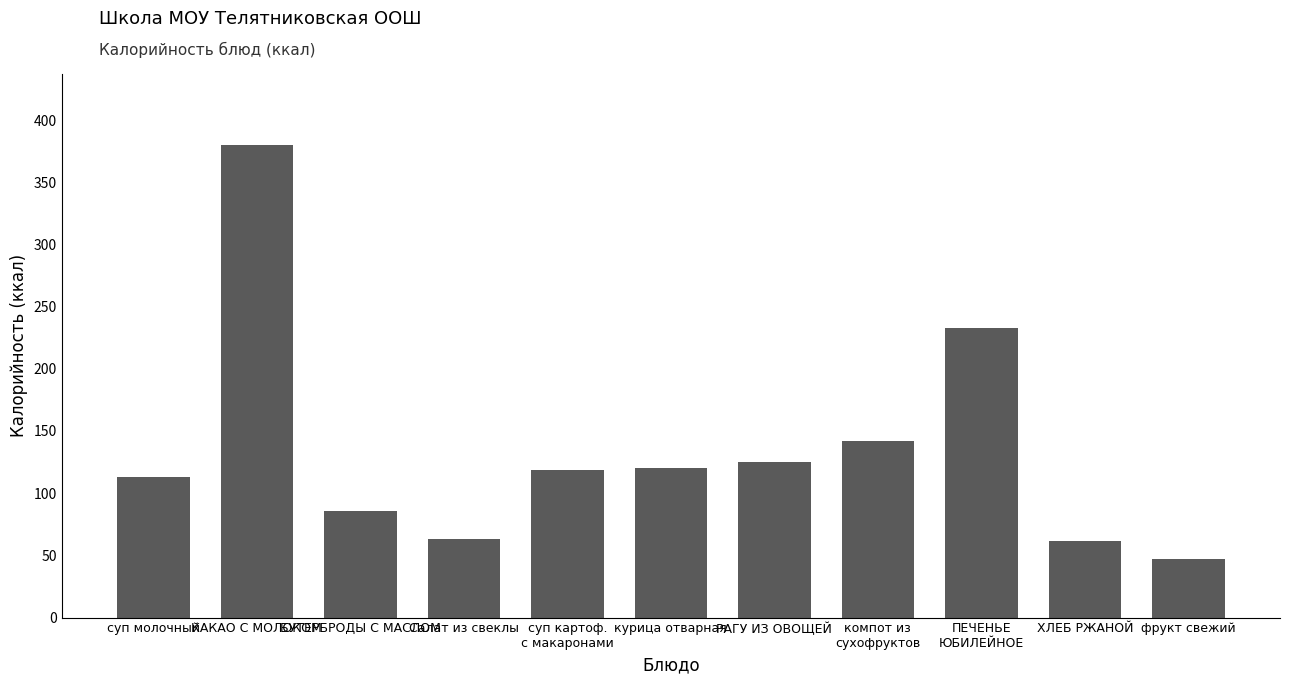

The value at курица отварная is 202.6. True or false?

False